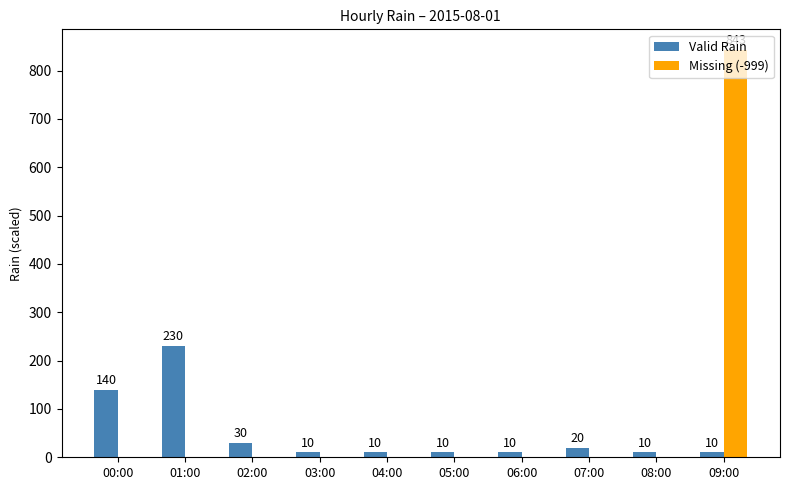

The Valid Rain series shows 30.0 at 02:00. True or false?

True